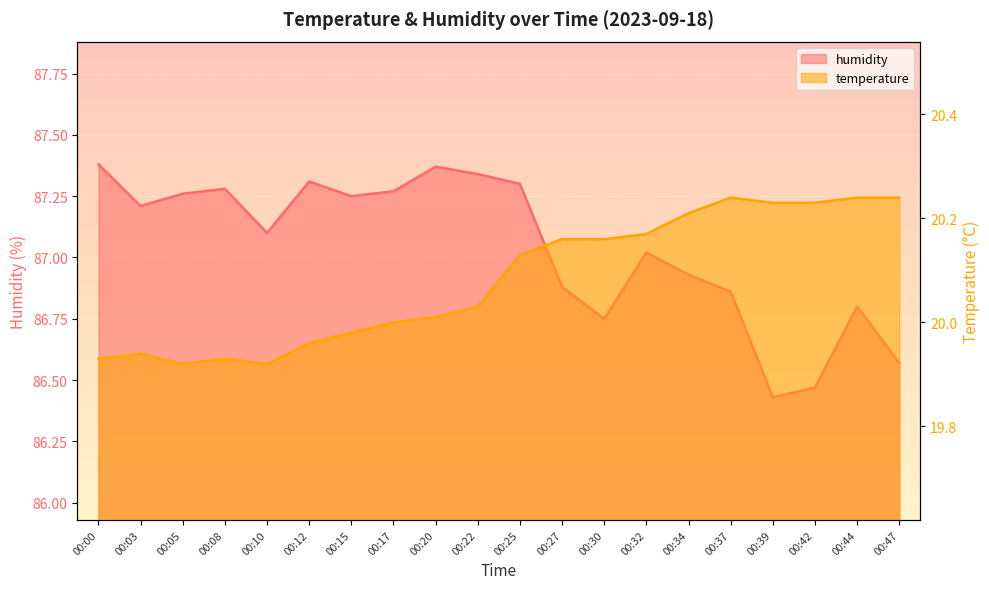

How many series are shown in this chart?

2